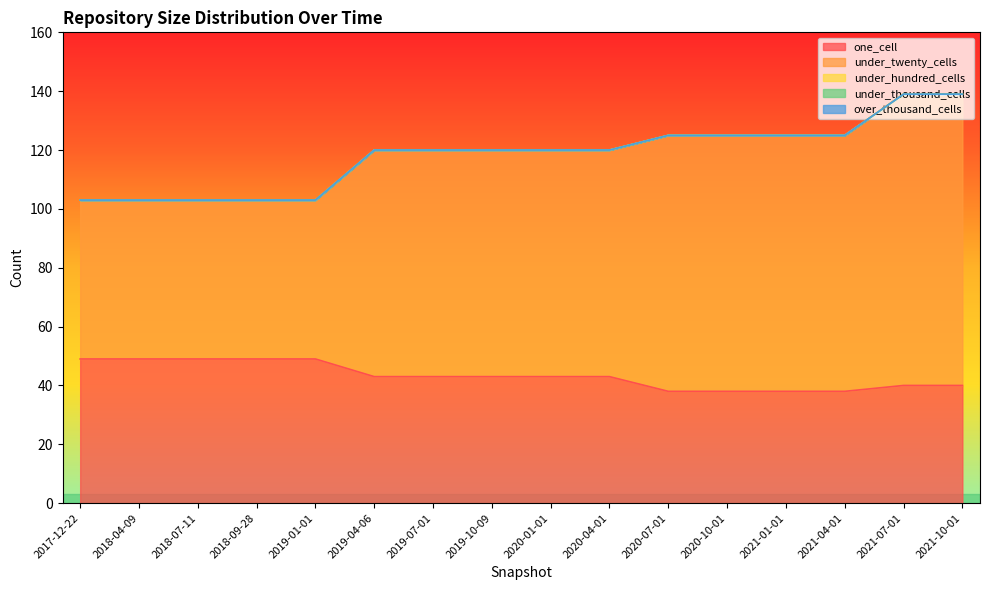

Reading left to right, what are all the values shown in this chart?

one_cell: 49	49	49	49	49	43	43	43	43	43	38	38	38	38	40	40
under_twenty_cells: 54	54	54	54	54	77	77	77	77	77	87	87	87	87	99	99
under_hundred_cells: 0	0	0	0	0	0	0	0	0	0	0	0	0	0	0	0
under_thousand_cells: 0	0	0	0	0	0	0	0	0	0	0	0	0	0	0	0
over_thousand_cells: 0	0	0	0	0	0	0	0	0	0	0	0	0	0	0	0